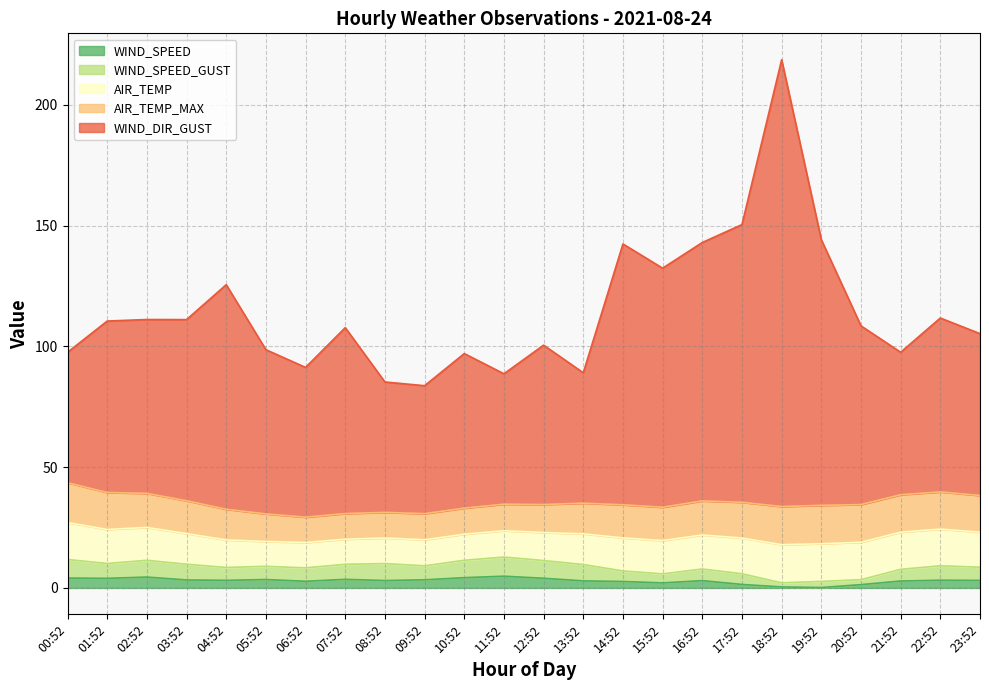

Is the value of WIND_SPEED_GUST at 18:52 greater than the value of WIND_DIR_GUST at 02:52?

No